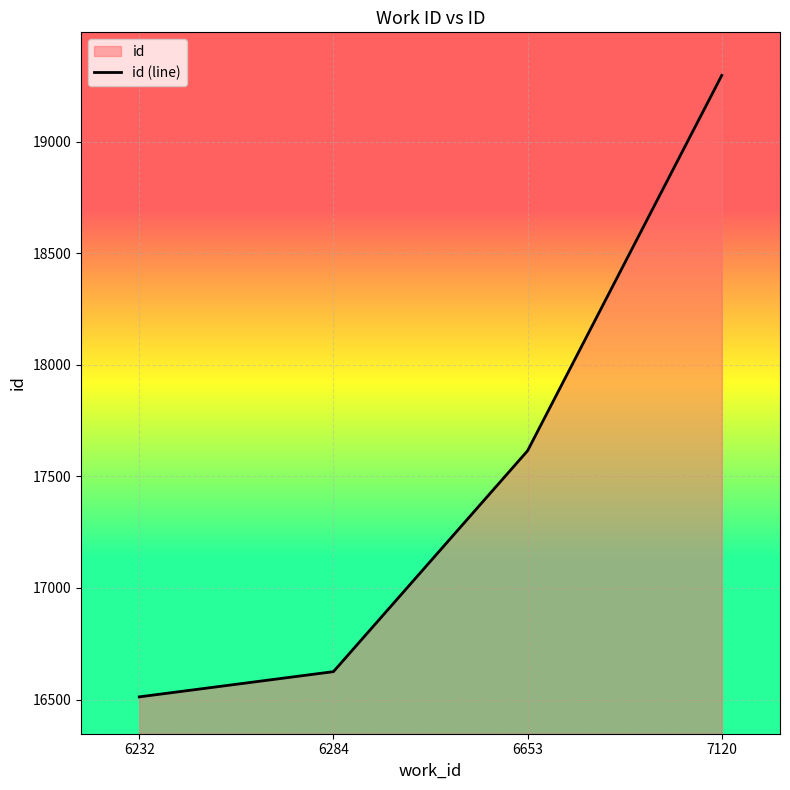

Is it true that the value at 6284 is 16625?

True